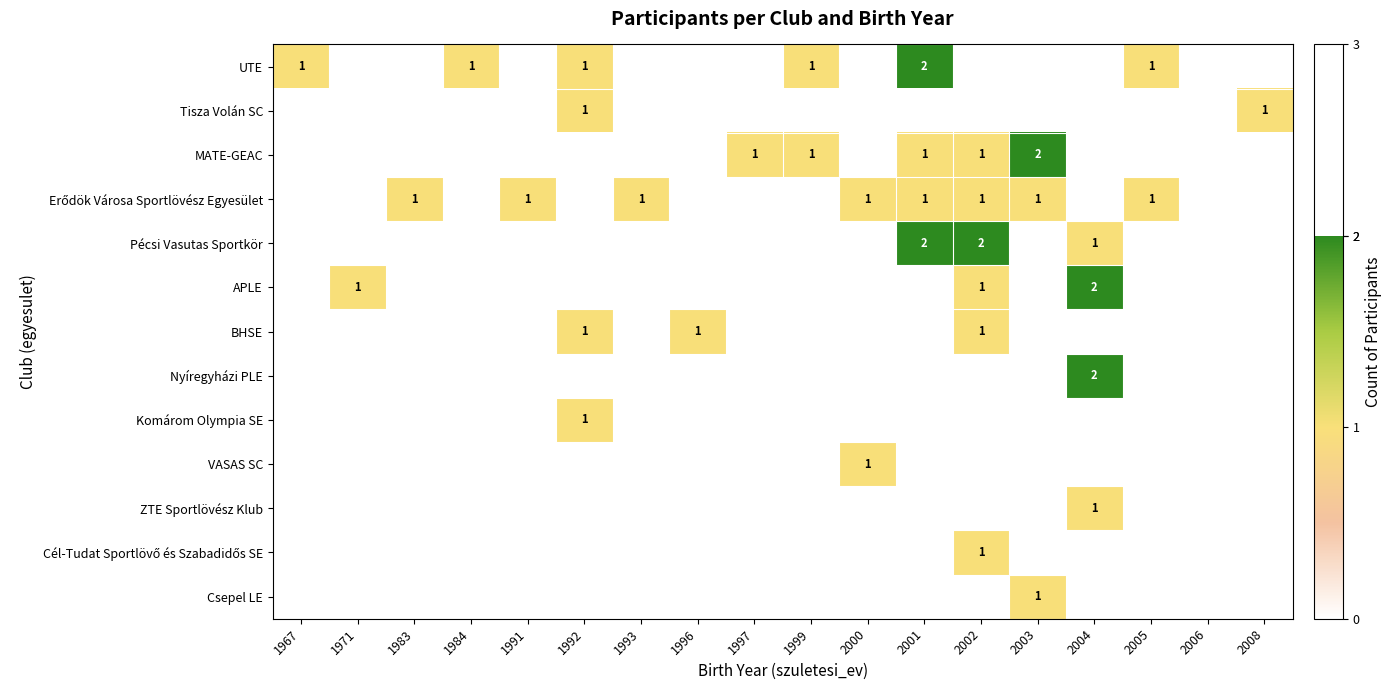

The UTE series shows 2 at 2001. True or false?

True